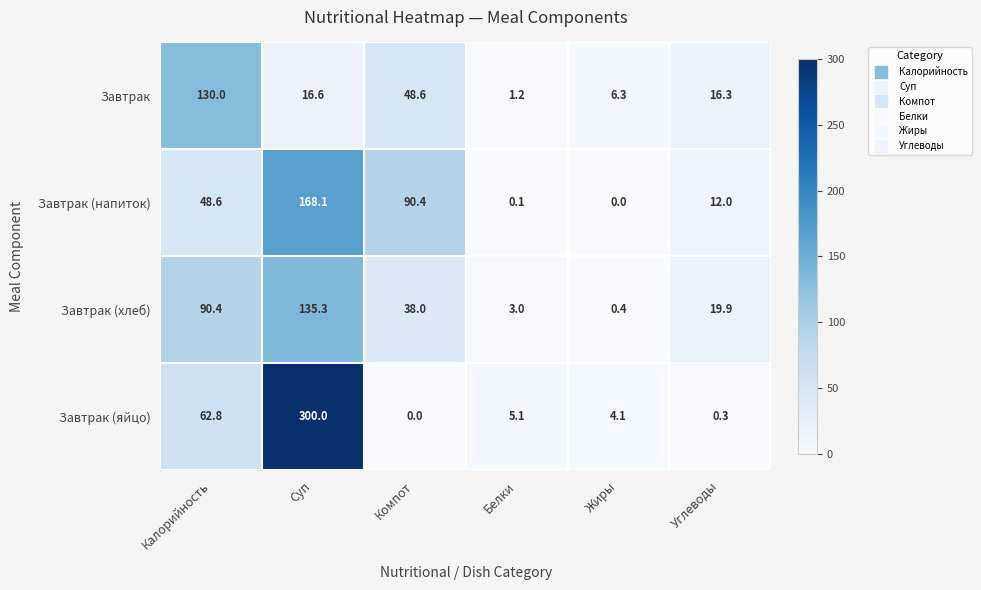

Rank the series at Суп from highest to lowest value.

Завтрак (яйцо), Завтрак (напиток), Завтрак (хлеб), Завтрак